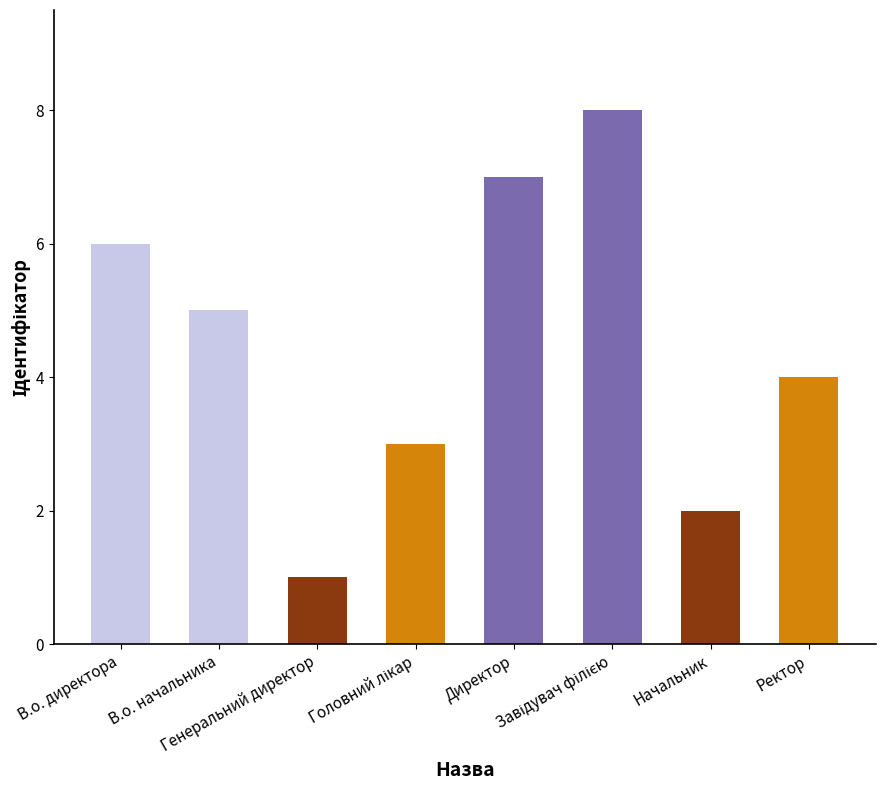

What is the minimum value shown in the chart?

1